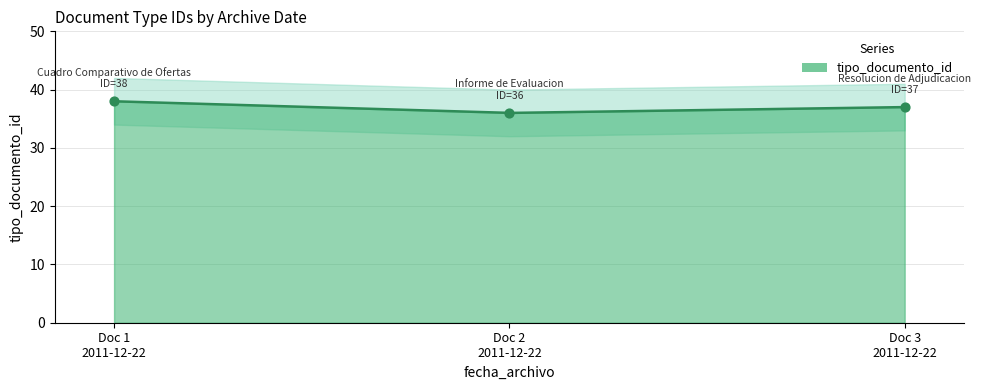

Which has a higher value, Doc 1 2011-12-22 or Doc 3 2011-12-22?

Doc 1 2011-12-22